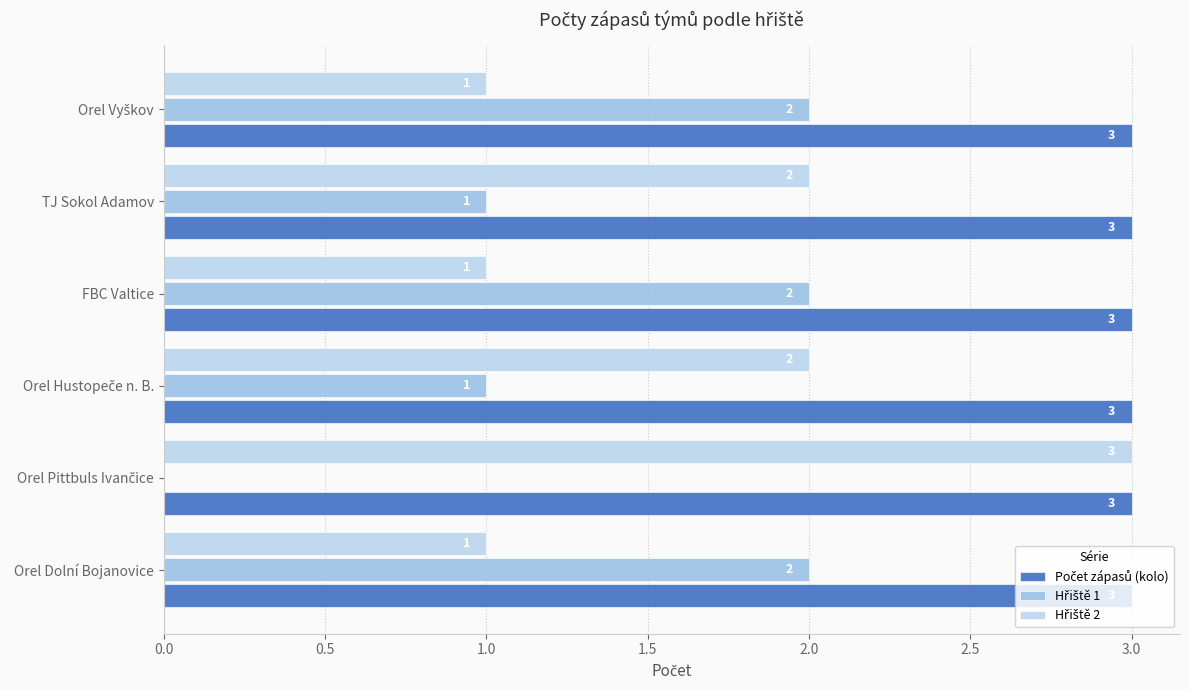

How many categories are shown in the chart?

6